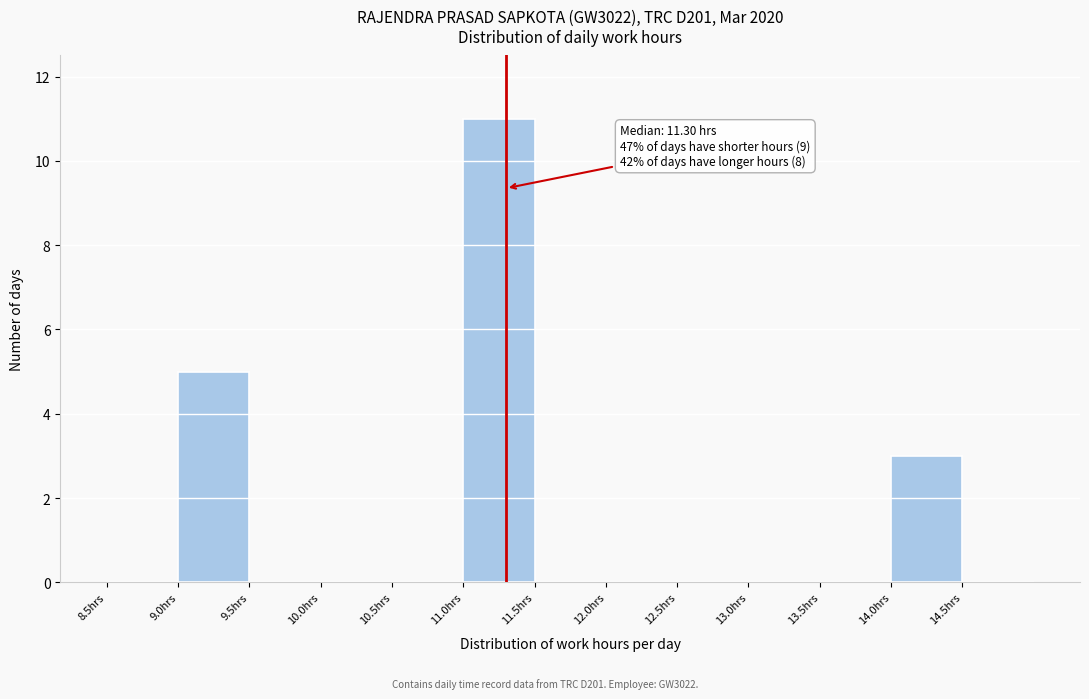

Over which range of the x-axis is the bar tallest?

11.0 to 11.5